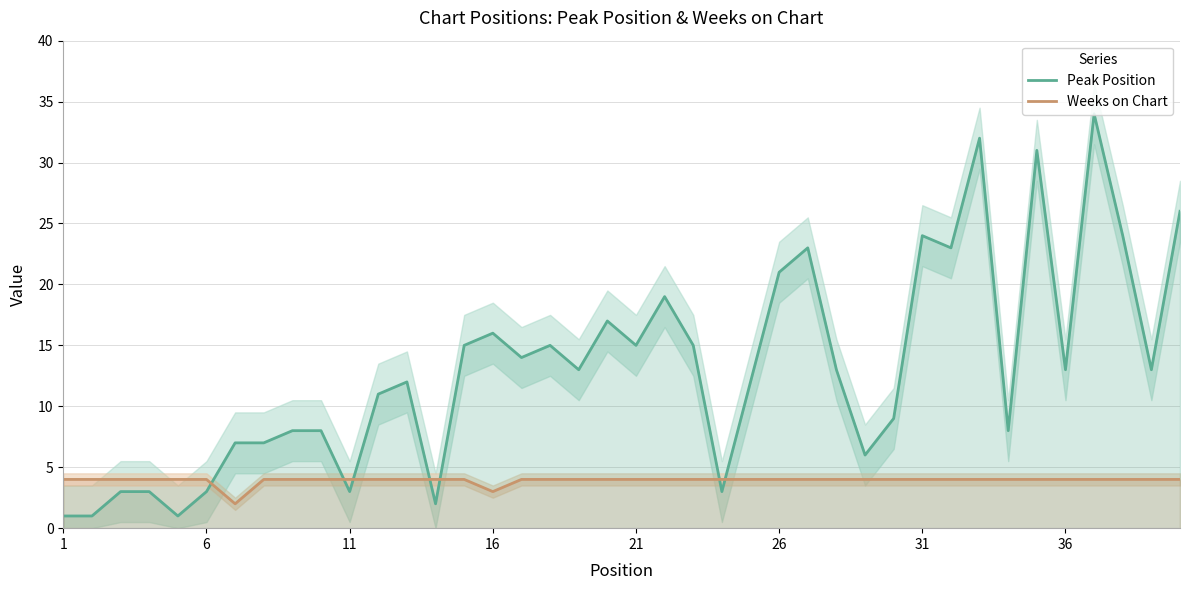

True or false: Peak Position has more than 2 interior local peaks.

True